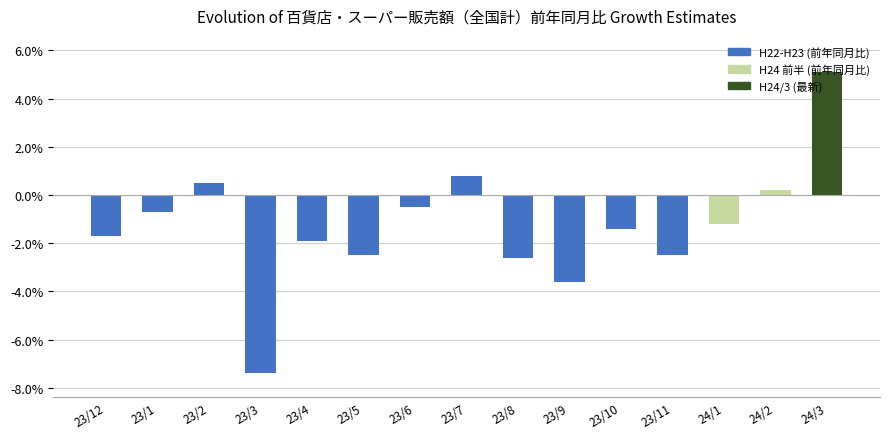

Are the bars grouped side by side (vs. stacked)?

No